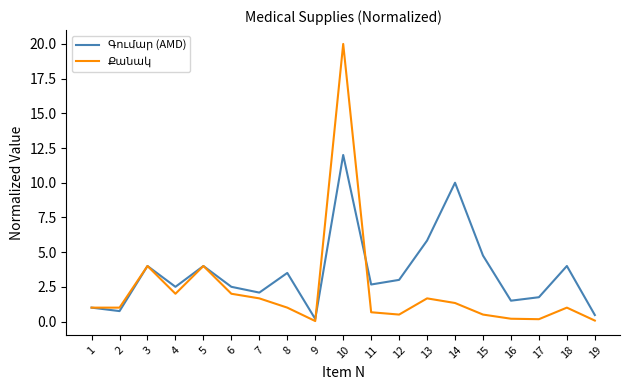

What is the total value across all series at 5?

8.0